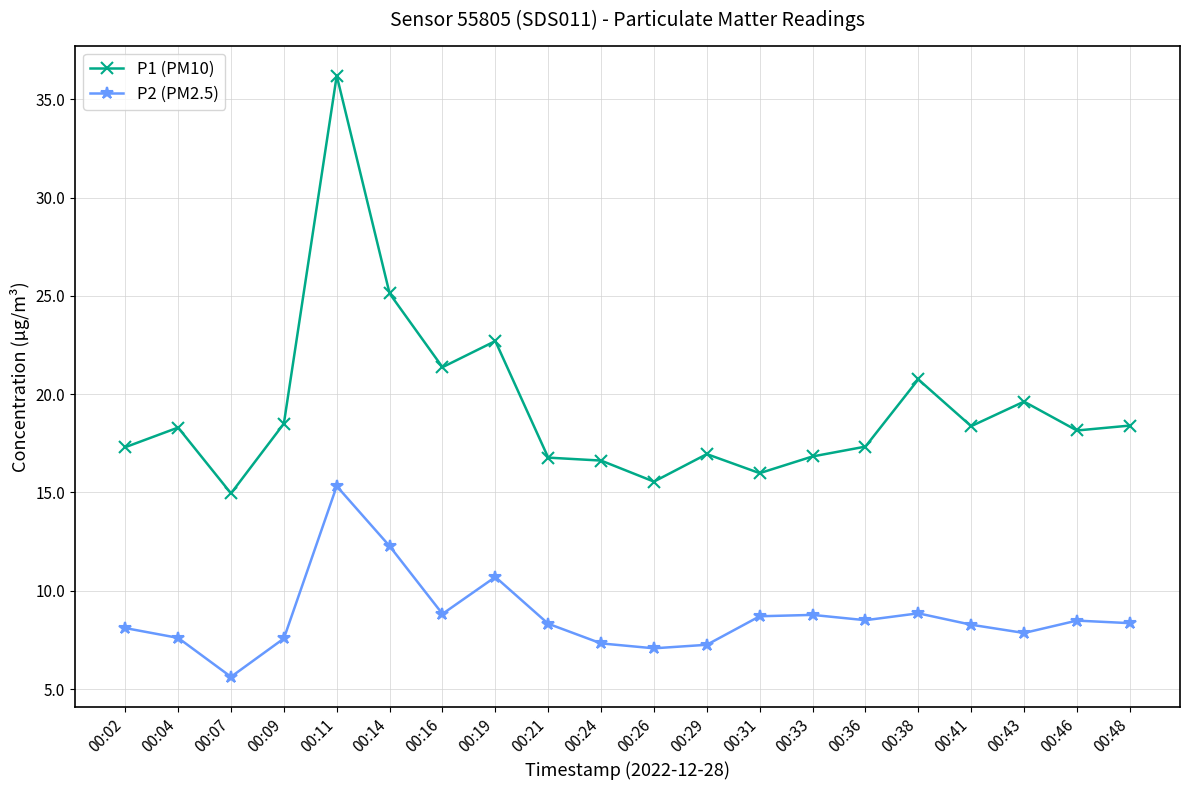

Is this an area chart (filled region under the line)?

No